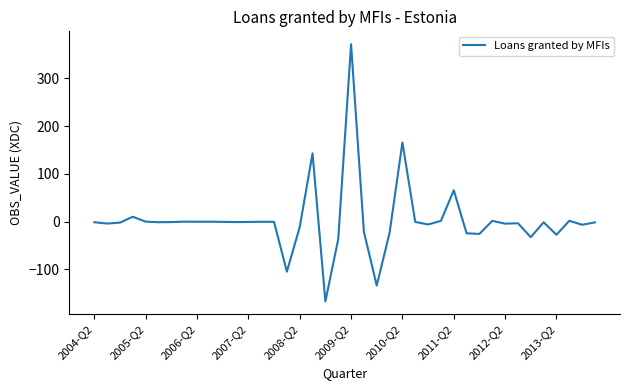

What is the difference between the maximum and minimum values?

538.8